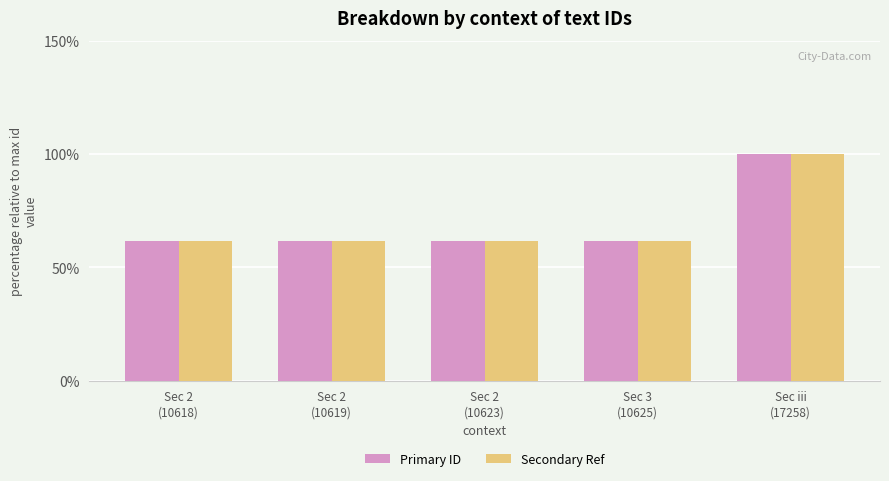

What is the maximum value for Primary ID?

100.0